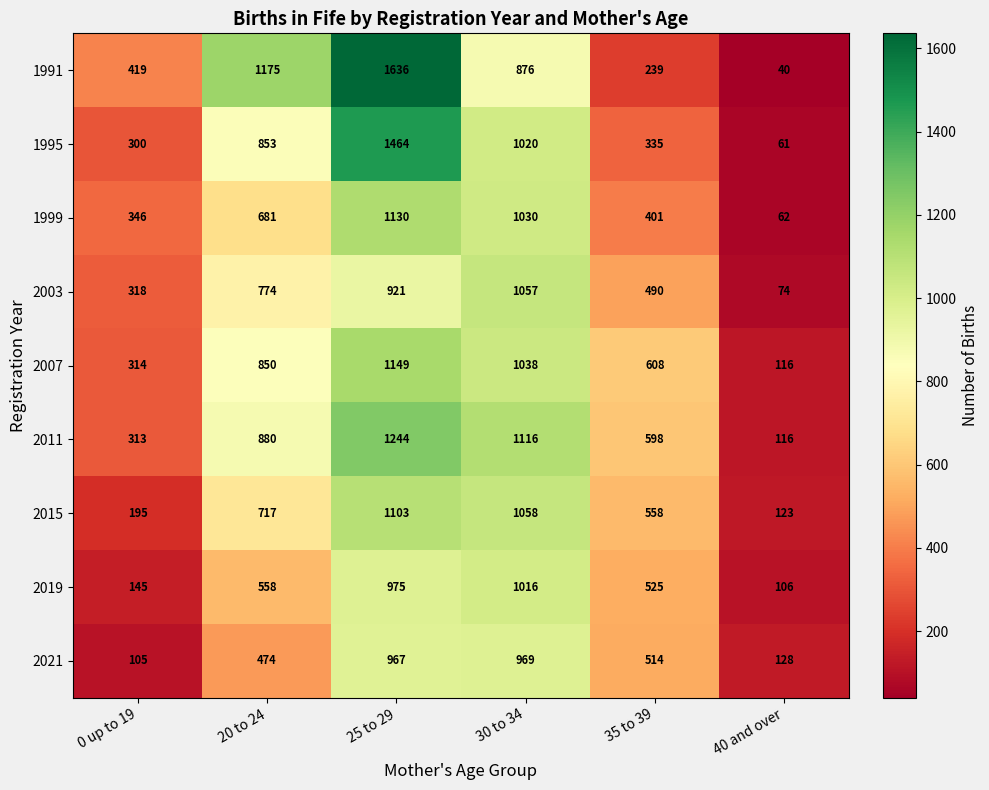

The 2019 series shows 755 at 35 to 39. True or false?

False